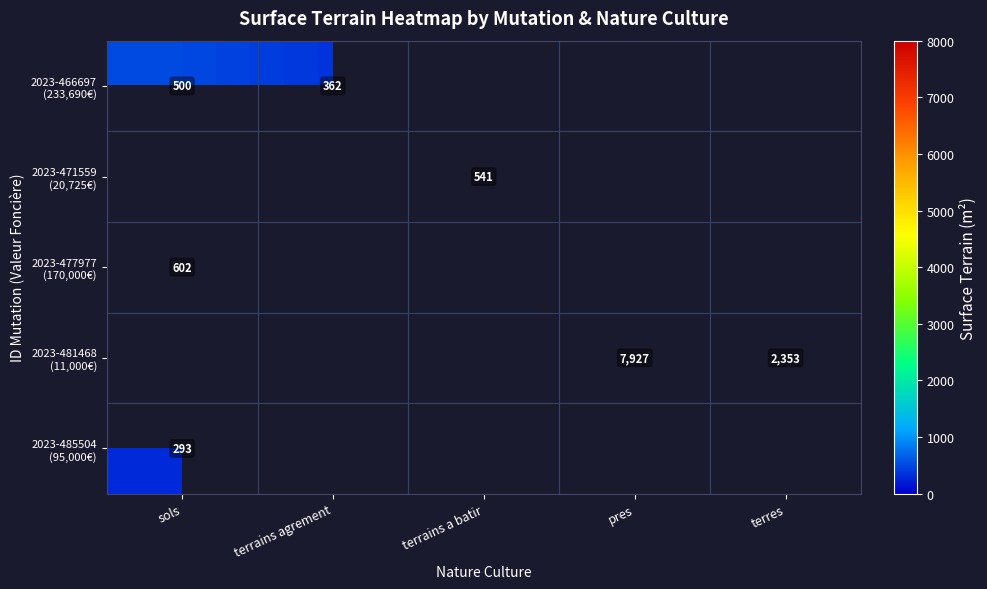

What is the highest value of the 2023-485504 (95,000€) series?

293.0